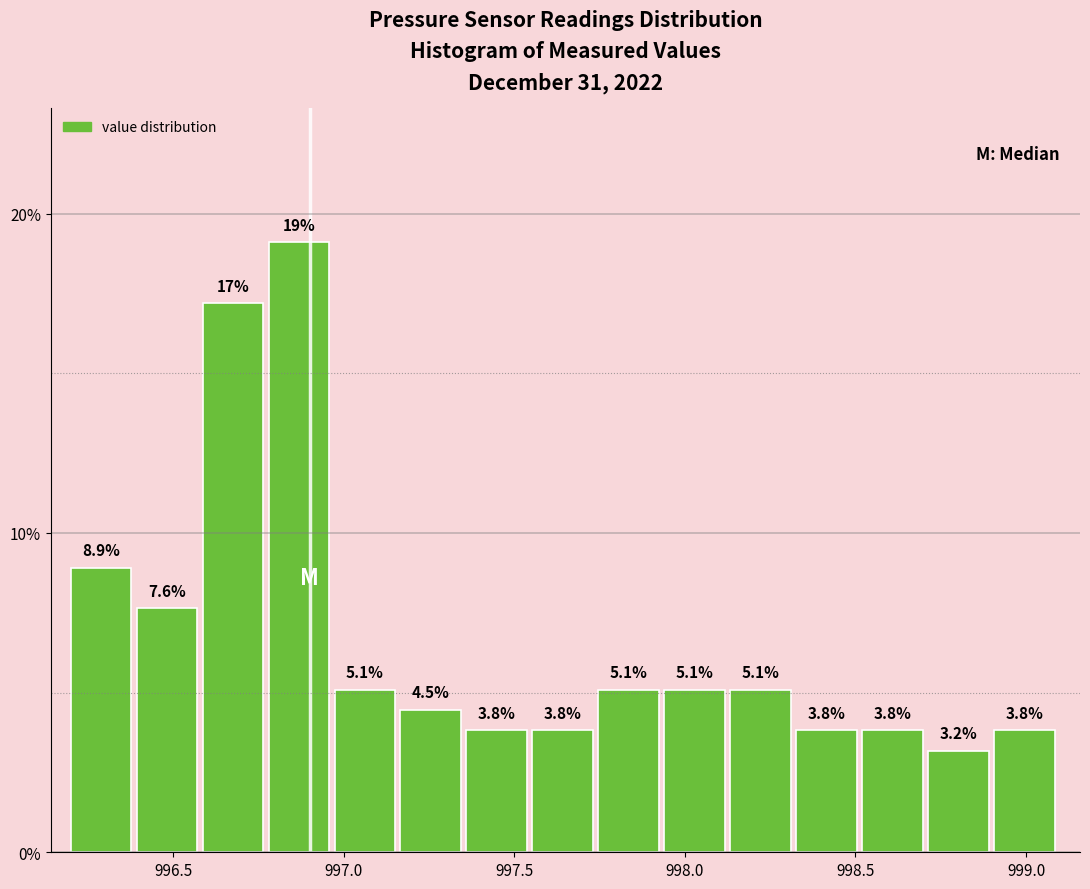

Read against the x-axis, roughly where is the centre of the tallest bar?

996.85